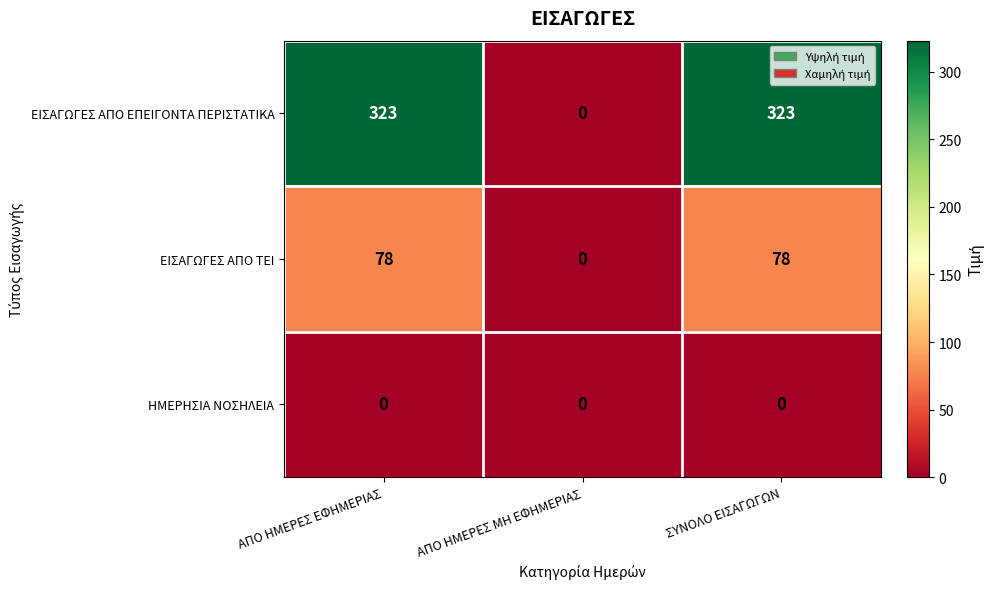

Rank the series by their average value, from lowest to highest.

ΗΜΕΡΗΣΙΑ ΝΟΣΗΛΕΙΑ, ΕΙΣΑΓΩΓΕΣ ΑΠΟ ΤΕΙ, ΕΙΣΑΓΩΓΕΣ ΑΠΟ ΕΠΕΙΓΟΝΤΑ ΠΕΡΙΣΤΑΤΙΚΑ